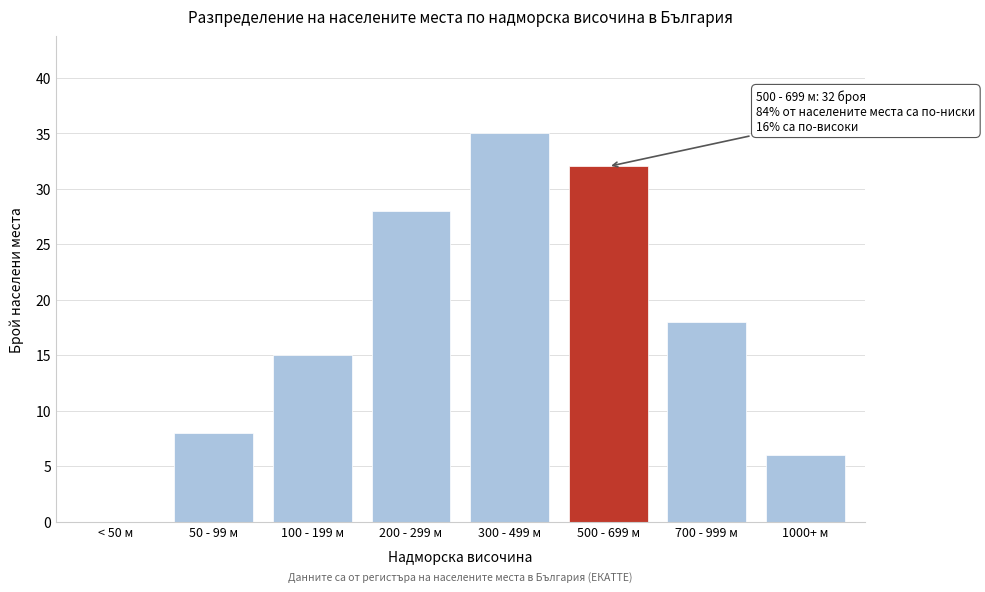

Reading left to right, transcribe all the data shown in this chart.

< 50 м=0	50 - 99 м=8	100 - 199 м=15	200 - 299 м=28	300 - 499 м=35	500 - 699 м=32	700 - 999 м=18	1000+ м=6